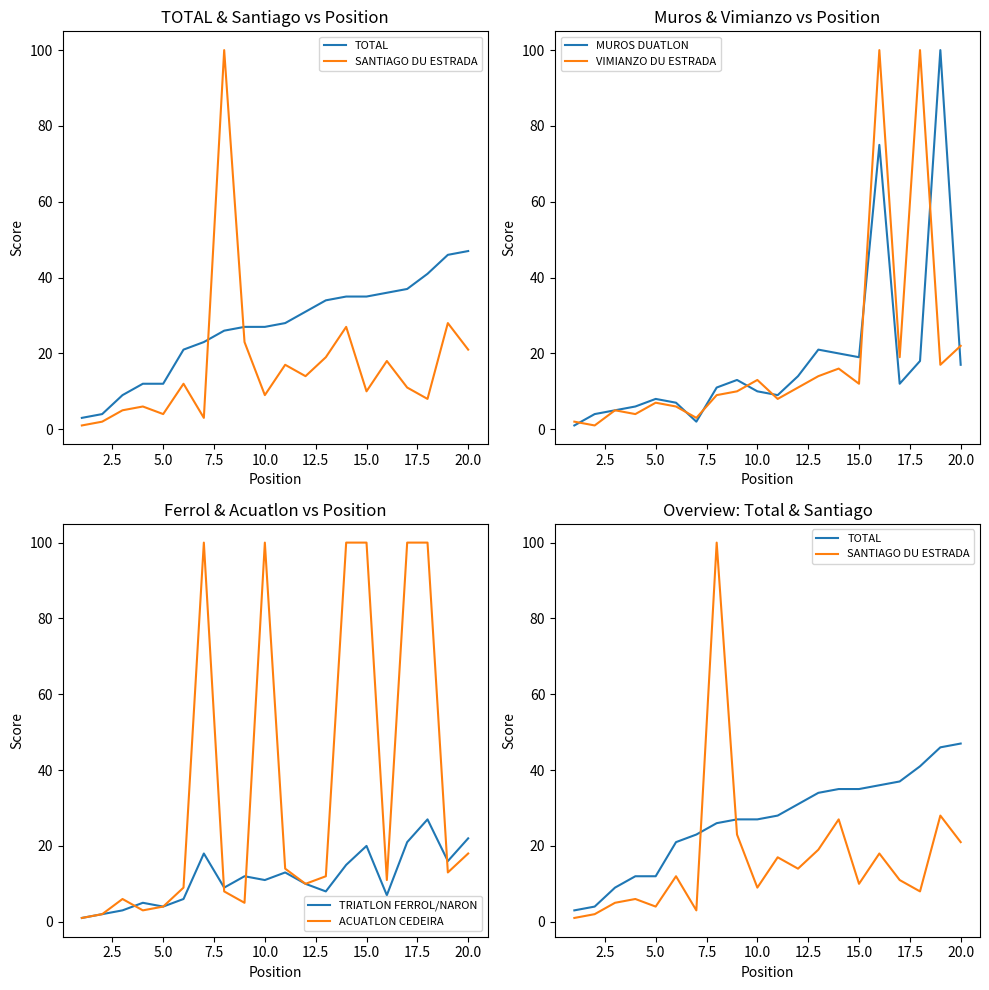

Read the VIMIANZO DU ESTRADA value at 15.0, to the nearest 10.

10